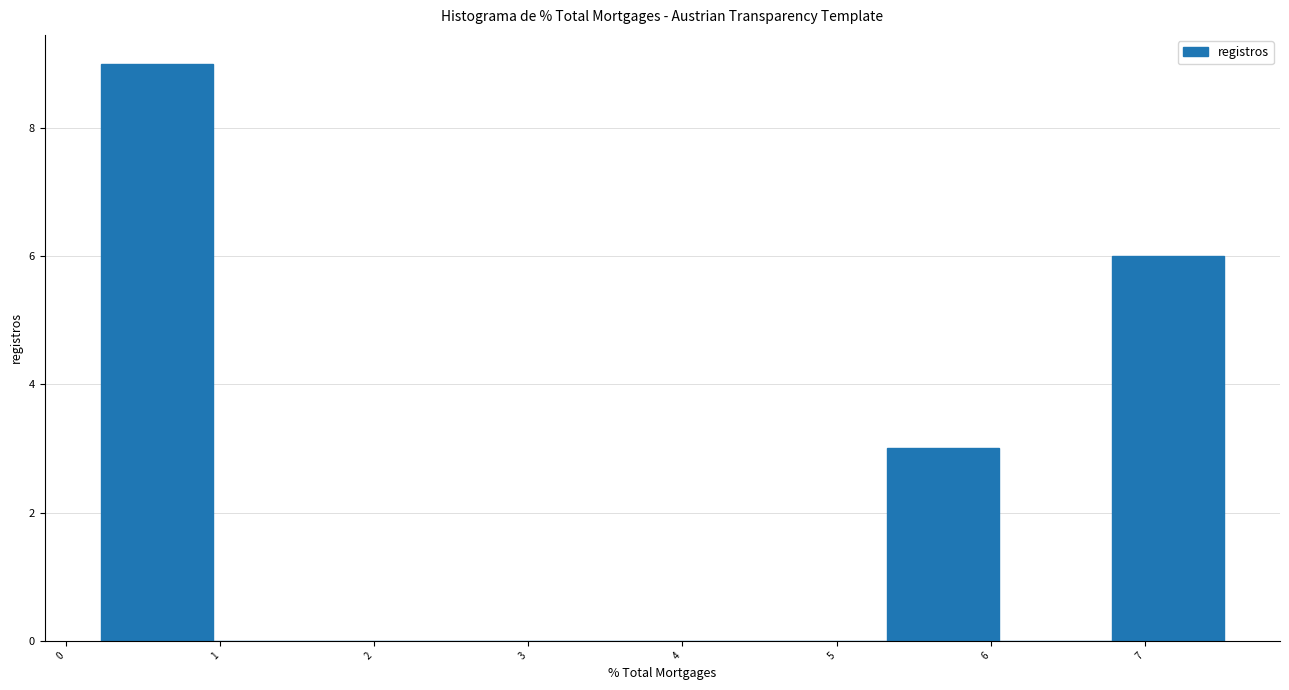

How tall is the bar that spans 5.3 to 6.1 on the x-axis? Neither the bar edges nor the heights are printed on the chart, so give them approximately, as read against the axes.

3